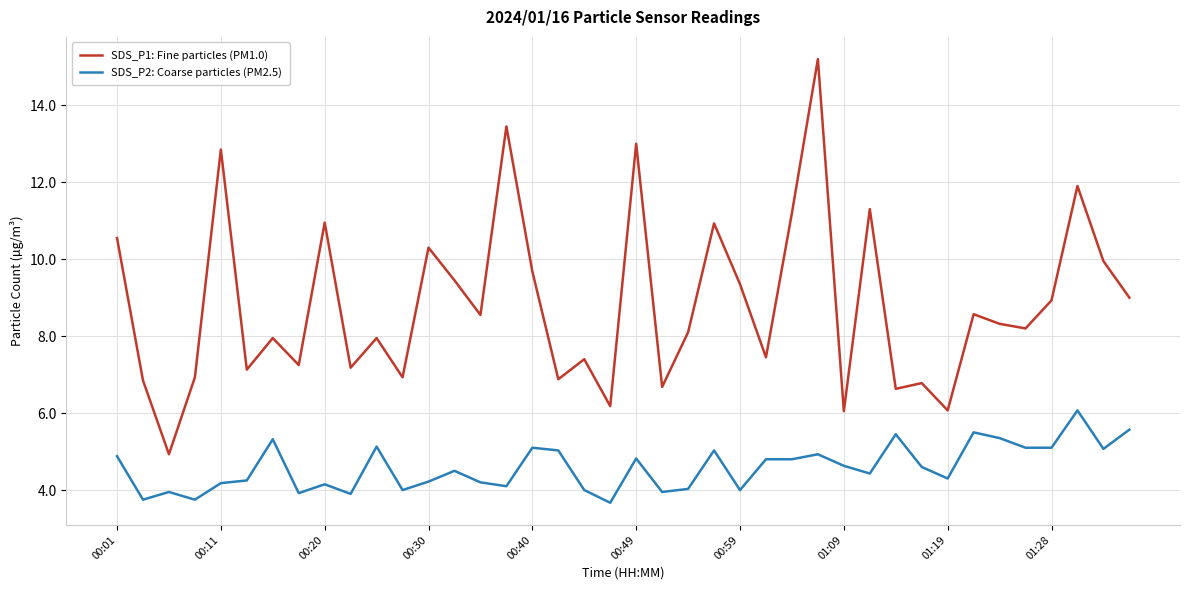

True or false: SDS_P2: Coarse particles (PM2.5) and SDS_P1: Fine particles (PM1.0) intersect in this chart.

False